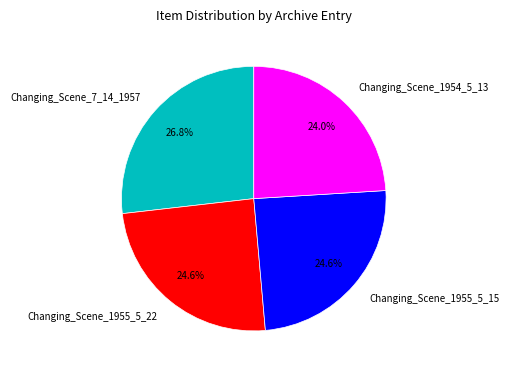

Is it true that Changing_Scene_1955_5_15 is 13% of the pie?

False